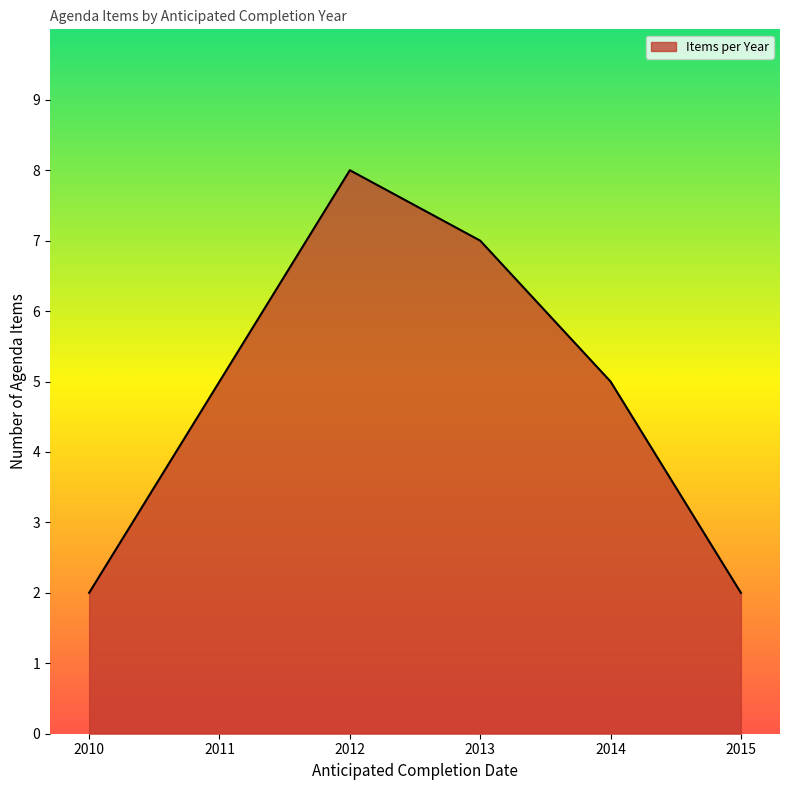

How many interior local peaks (higher than both neighbors) does the data have?

1